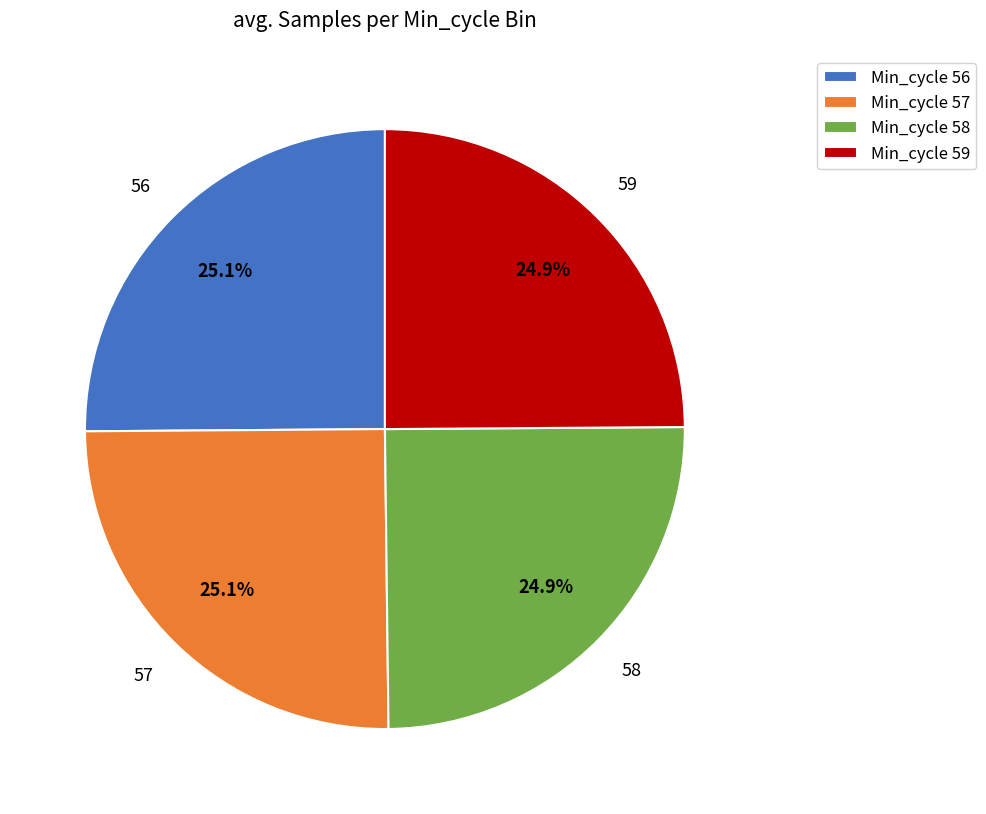

What portion of the pie excludes Min_cycle 57?

74.9%